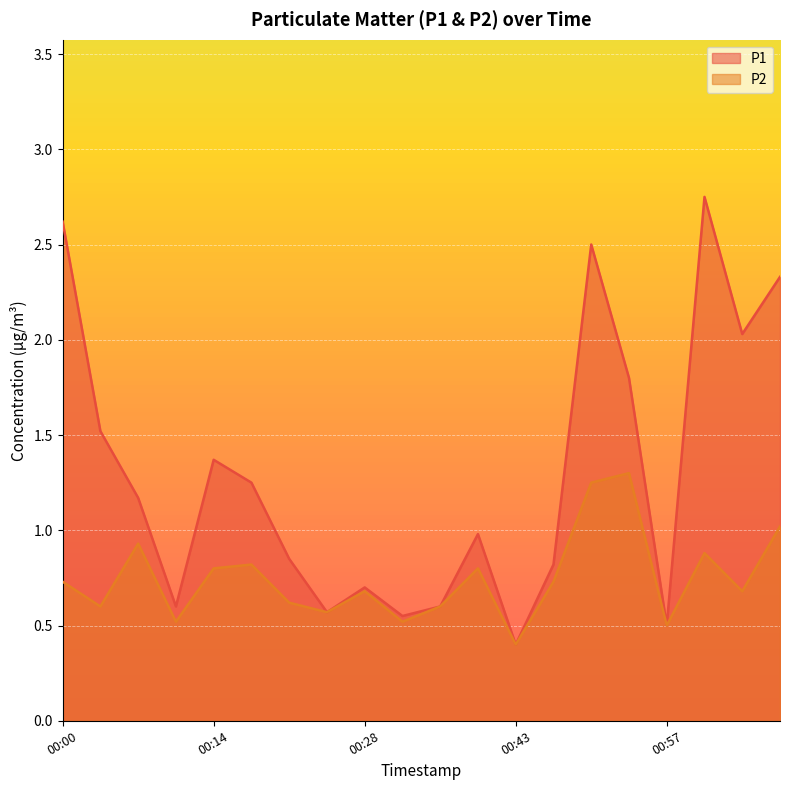

Reading right to left, list all the values displayed in this chart.

P1: 2.3	2.0	2.8	0.5	1.8	2.5	0.8	0.4	1.0	0.6	0.6	0.7	0.6	0.8	1.2	1.4	0.6	1.2	1.5	2.6
P2: 1.0	0.7	0.9	0.5	1.3	1.2	0.7	0.4	0.8	0.6	0.5	0.7	0.6	0.6	0.8	0.8	0.5	0.9	0.6	0.7